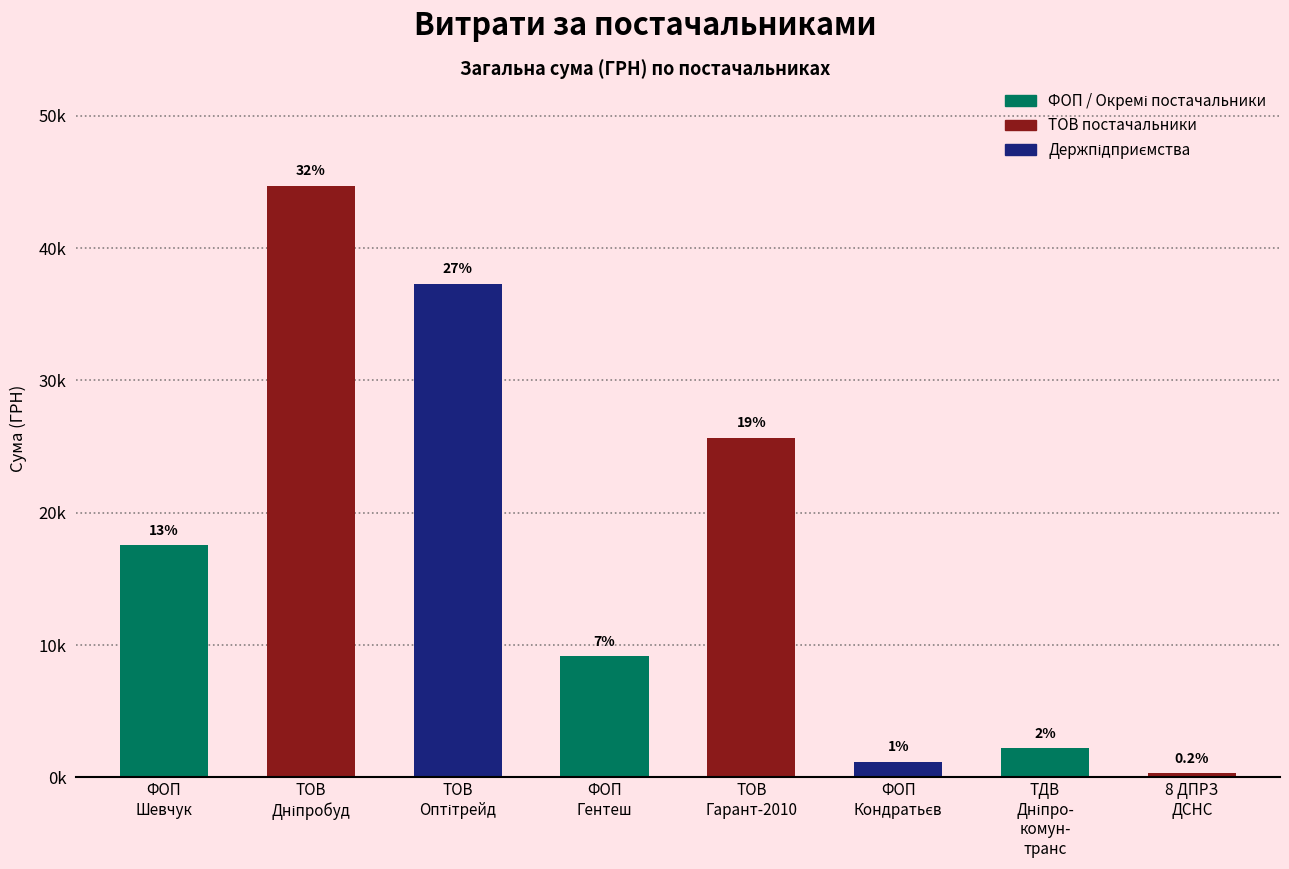

What is the approximate value at ТДВ
Дніпро-
комун-
транс?

2188.9